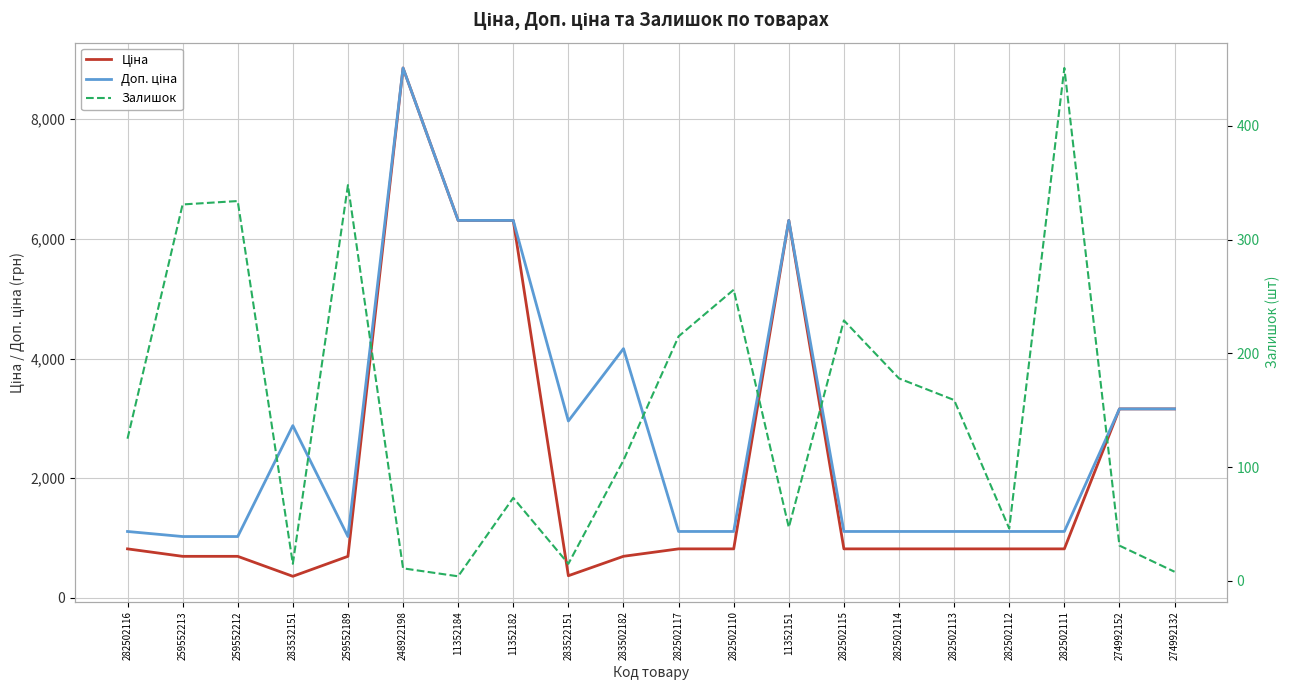

Reading right to left, what are all the values shown in this chart?

Ціна: 3157.9	3157.9	818.5	818.5	818.5	818.5	818.5	6308.8	818.5	818.5	694.3	369.5	6308.8	6308.8	8856.7	693.7	359.9	693.7	693.7	818.5
Доп. ціна: 3158.0	3158.0	1109.2	1109.2	1109.2	1109.2	1109.2	6308.8	1109.2	1109.2	4165.6	2955.8	6308.8	6308.8	8856.7	1024.6	2878.8	1024.6	1024.6	1109.2
Залишок: 8.0	31.0	451.0	46.0	159.0	178.0	229.0	47.0	256.0	215.0	106.0	15.0	73.0	4.0	11.0	348.0	15.0	334.0	331.0	125.0